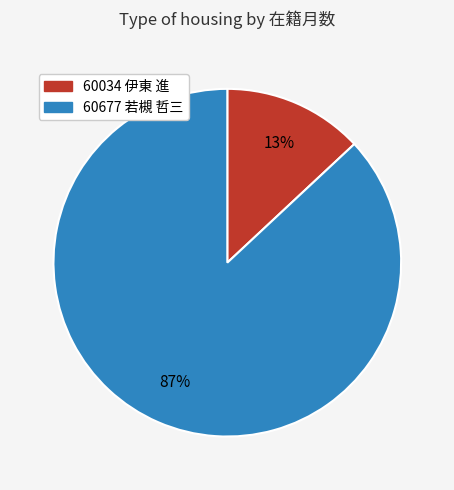

To the nearest percent, what percentage of the pie is 60034 伊東 進?

13%